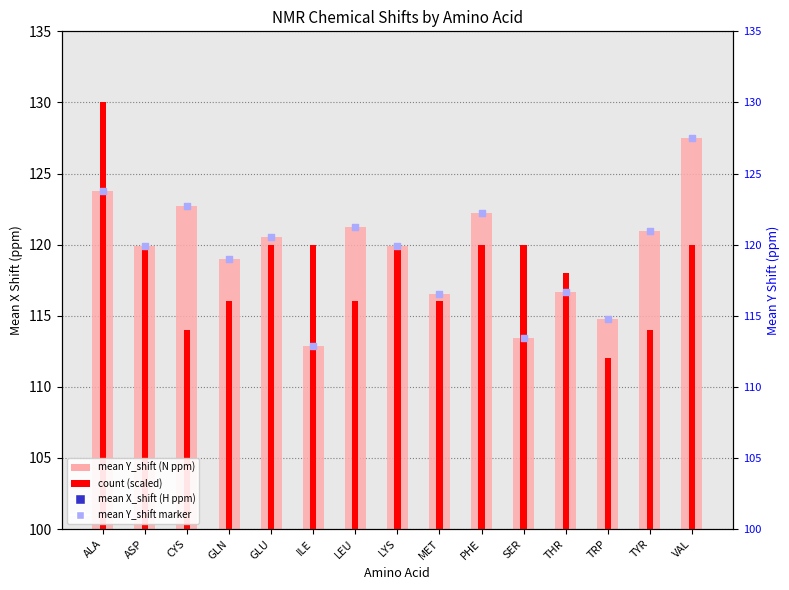

What is the total value across all series at ALA?

385.6